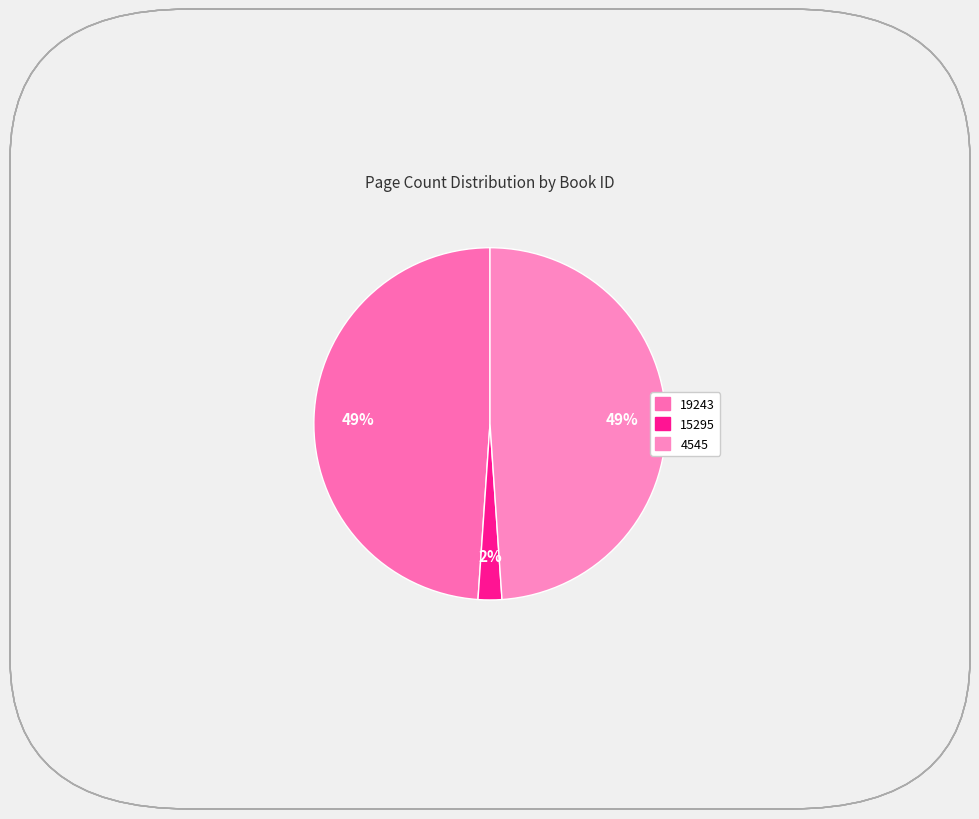

To the nearest percent, what is the difference between the 4545 and 15295 slice percentages?

47%